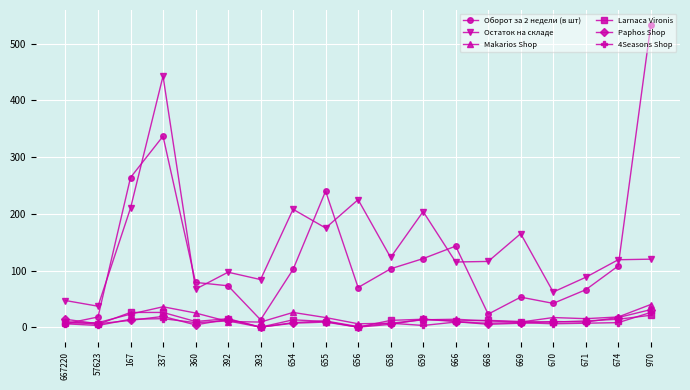

Which series has the widest spread of values?

Оборот за 2 недели (в шт)